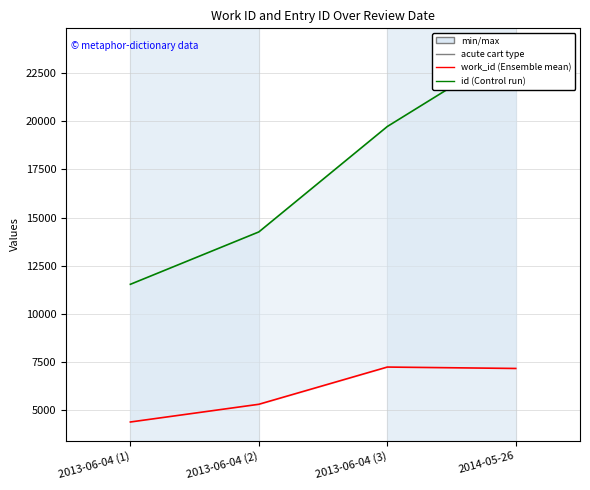

Reading left to right, what are all the values shown in this chart?

work_id: 4382	5302	7236	7163
id: 11536	14257	19733	23860